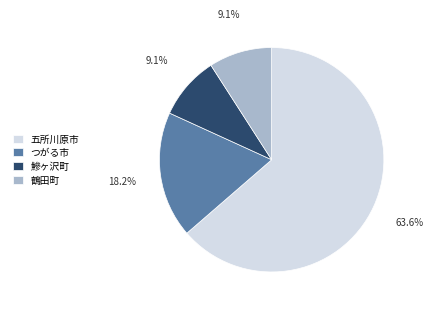

What percentage is the 五所川原市 slice, to the nearest percent?

64%